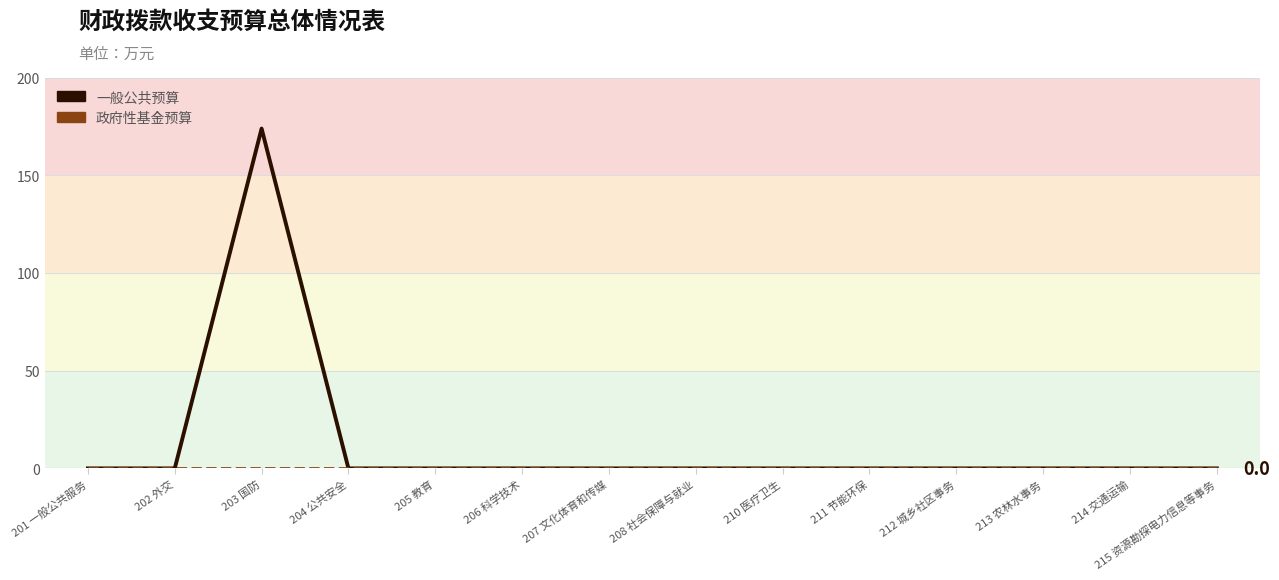

The 一般公共预算 series shows 0.0 at 202 外交. True or false?

True